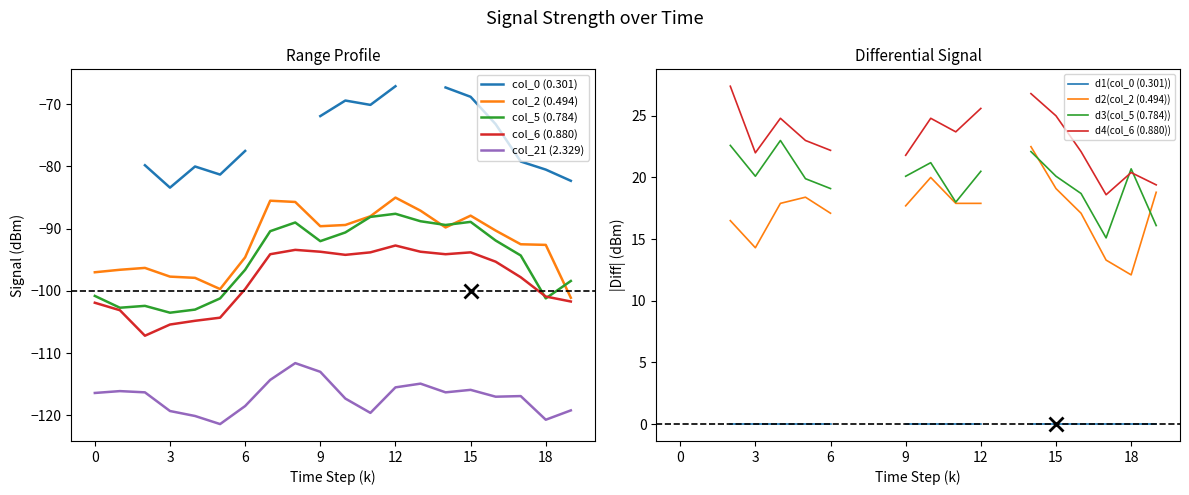

The value of col_5 (0.784) at 12 is -61.3. True or false?

False